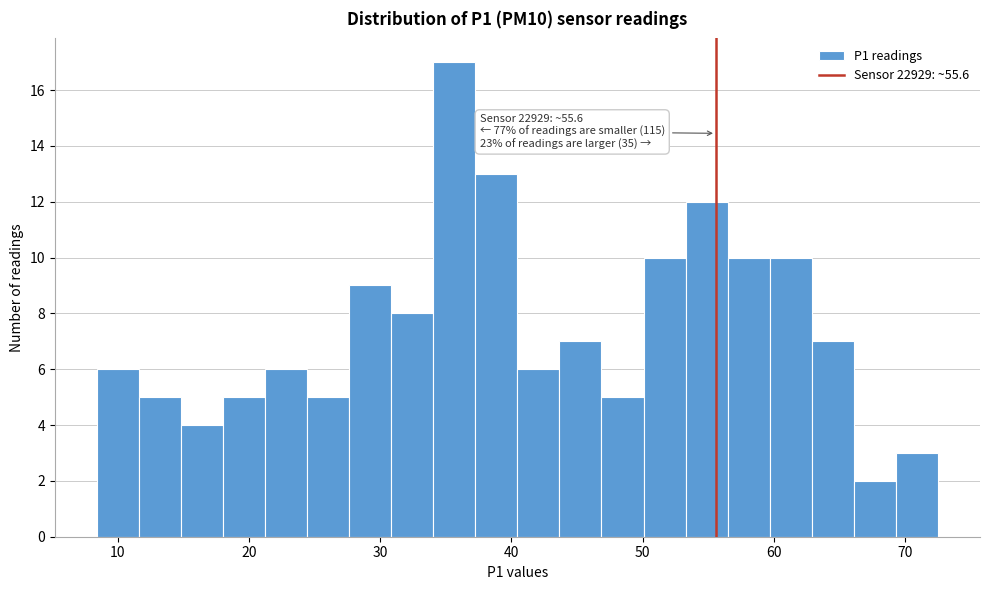

Around what value on the x-axis is the tallest bar? Give the approximate position of its centre, as read against the axis.

36